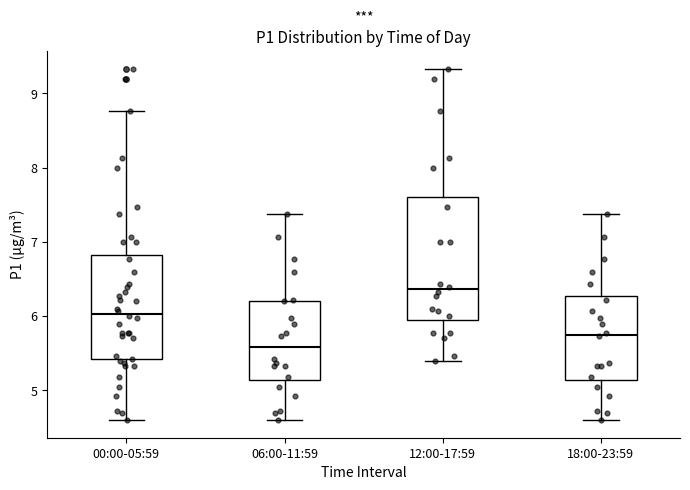

Which box is the tallest, from its lower edge to its upper edge?

12:00-17:59